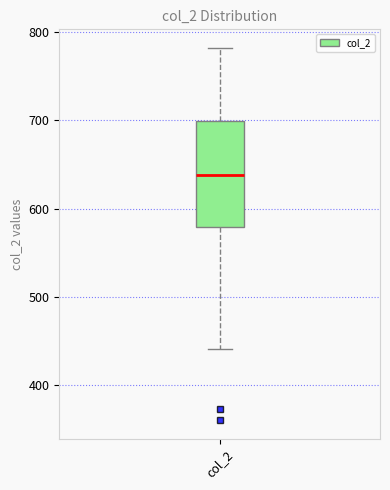

Read this box plot against the y-axis: the position of the median line, the range covered by the box, and the ends of both whiskers. The values are not printed on the chart, so give them approximately, as read against the axis.

median 640, box 580 to 700, whiskers 440 to 780